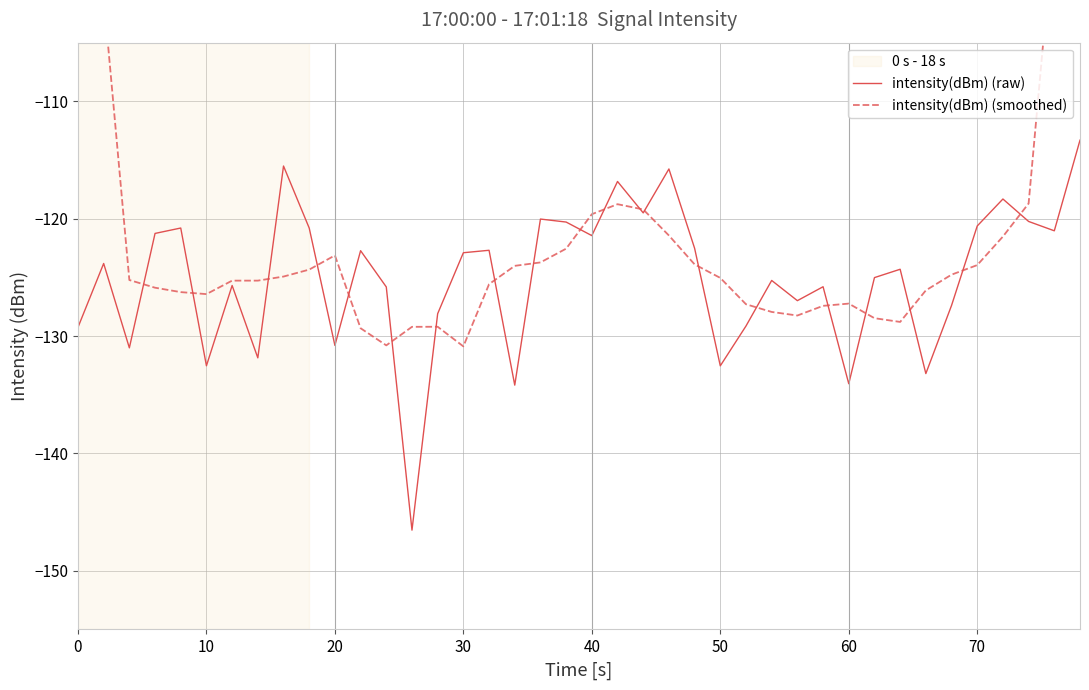

Is it true that intensity(dBm) (raw) equals -130.8 at 20?

True